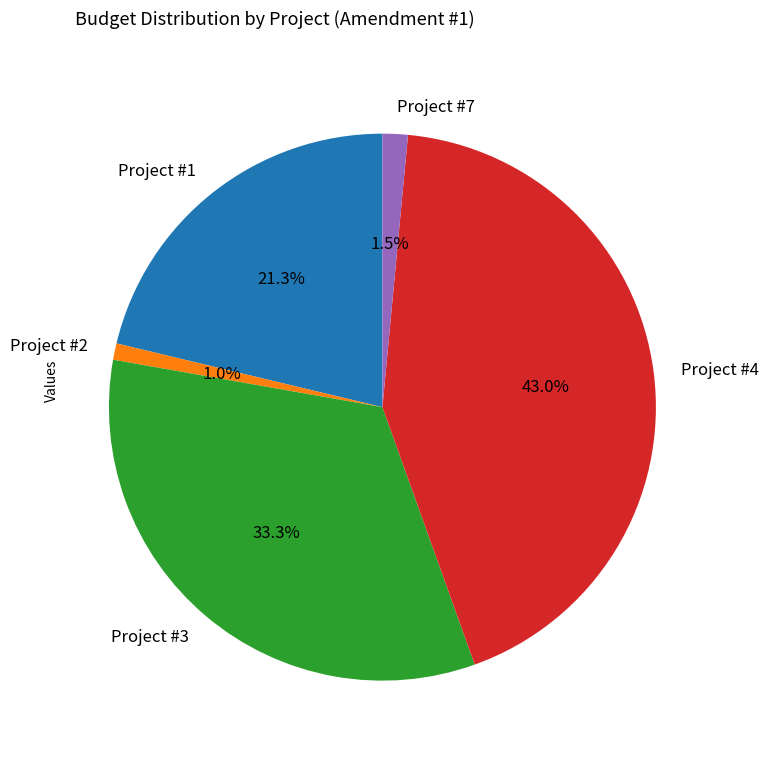

Combined, do Project #4 and Project #7 account for over 50%?

No